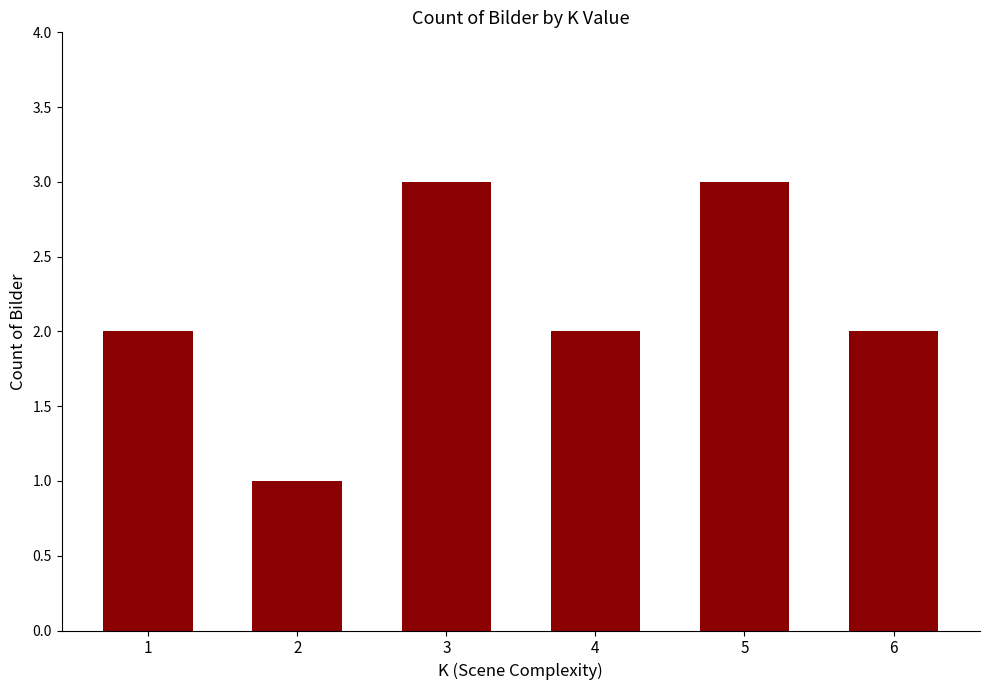

What is the value of the 2nd bar from the left?

1